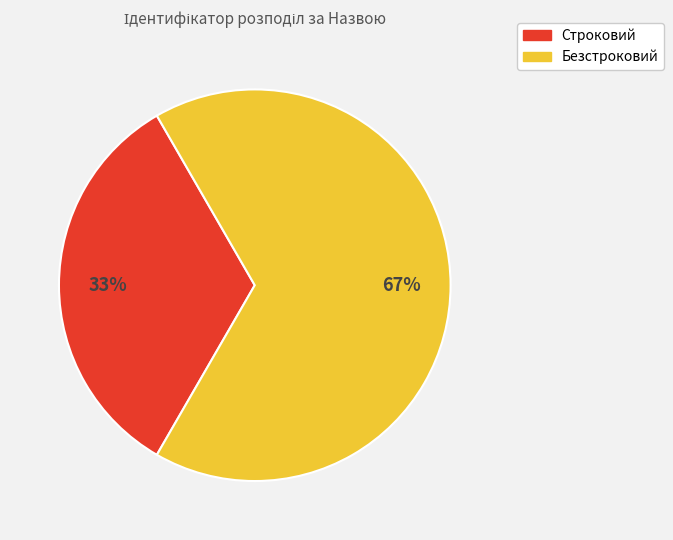

To the nearest percent, what is the combined percentage of Строковий and Безстроковий?

100%